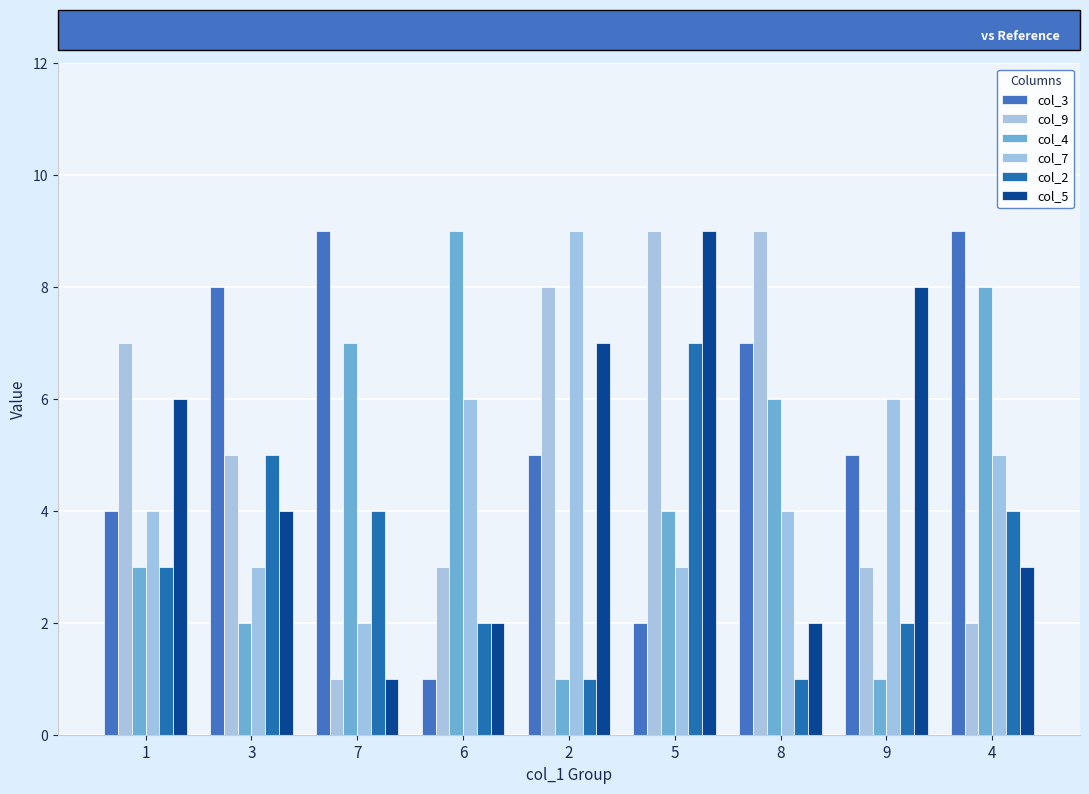

Reading right to left, extract all data points from this chart.

col_3: 9	5	7	2	5	1	9	8	4
col_9: 2	3	9	9	8	3	1	5	7
col_4: 8	1	6	4	1	9	7	2	3
col_7: 5	6	4	3	9	6	2	3	4
col_2: 4	2	1	7	1	2	4	5	3
col_5: 3	8	2	9	7	2	1	4	6